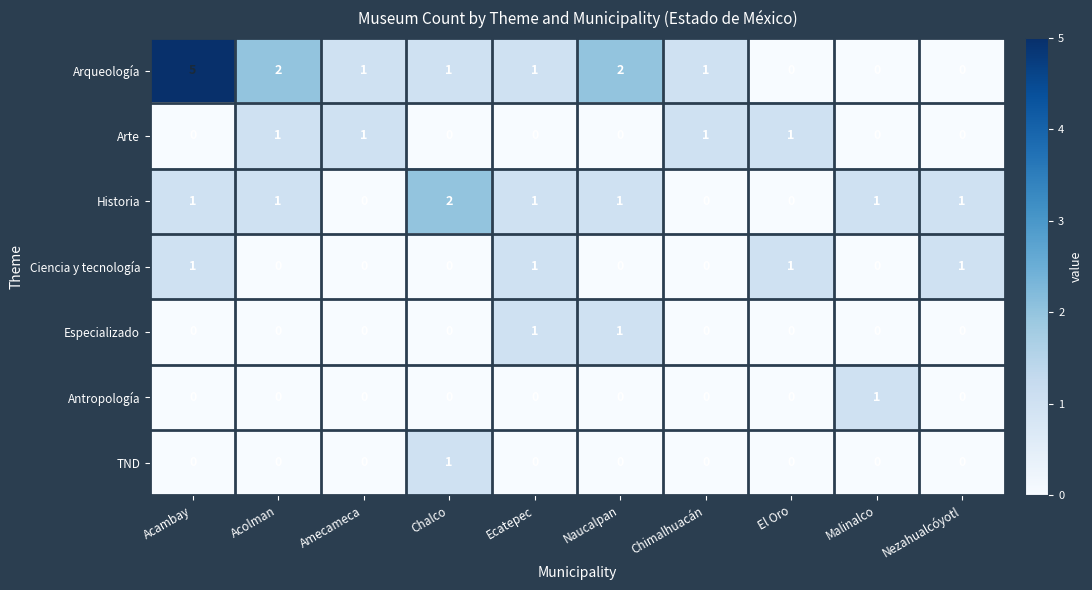

True or false: Antropología has a value of 0 at Ecatepec.

True